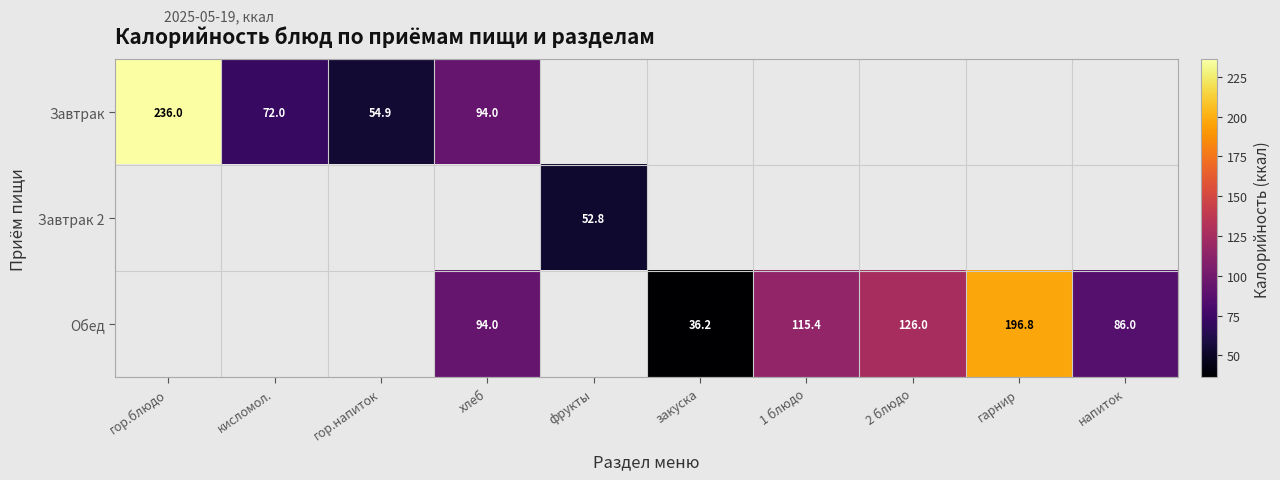

What is the difference between the Завтрак values at гор.блюдо and кисломол.?

164.0